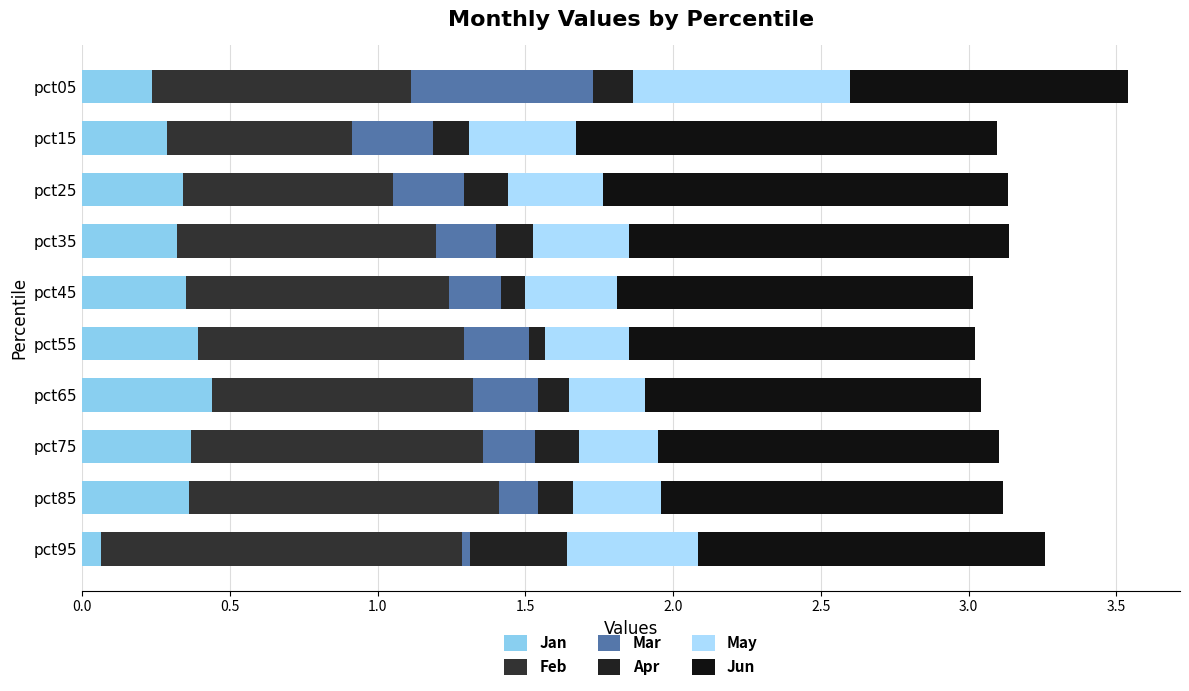

What is the difference between the maximum and minimum values in the Jan series?

0.4